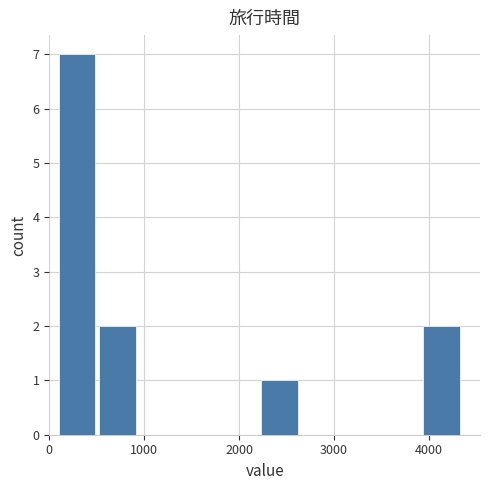

Reading left to right, list every bar in this chart as the range it spans on the x-axis followed by its height. Neither the bar edges nor the heights are printed on the chart, so give them approximately, as read against the axes.

100 to 500: 7
500 to 1000: 2
1000 to 1400: 0
1400 to 1800: 0
1800 to 2200: 0
2200 to 2700: 1
2700 to 3100: 0
3100 to 3500: 0
3500 to 3900: 0
3900 to 4400: 2